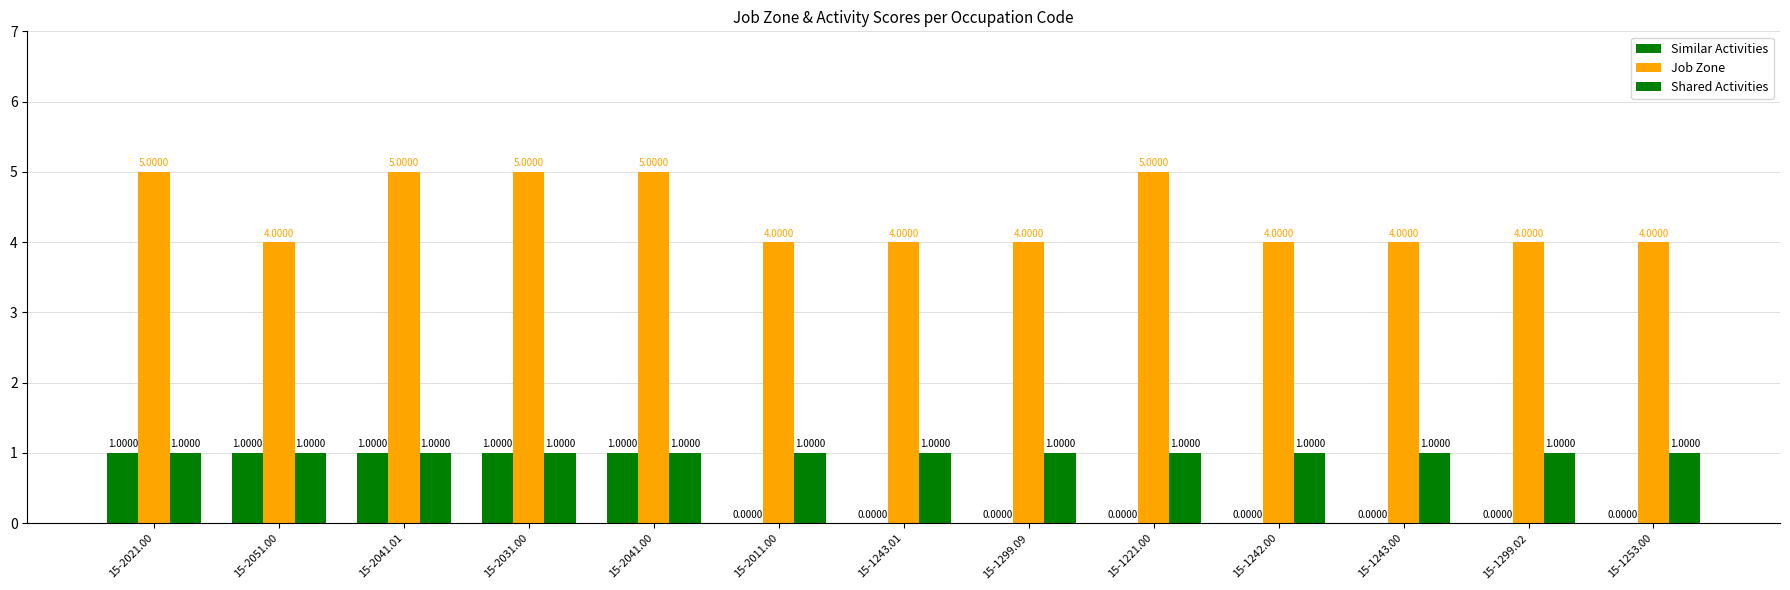

What is the total value across all series at 15-1242.00?

5